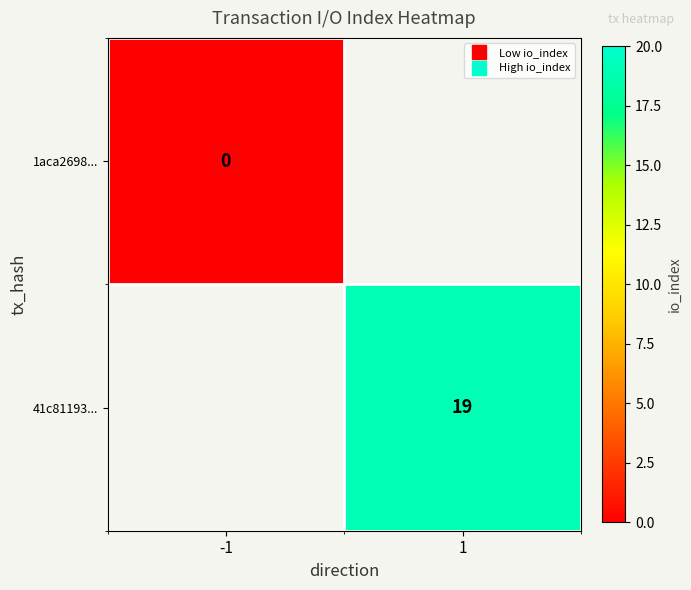

Which has a higher value, -1 or 1?

1